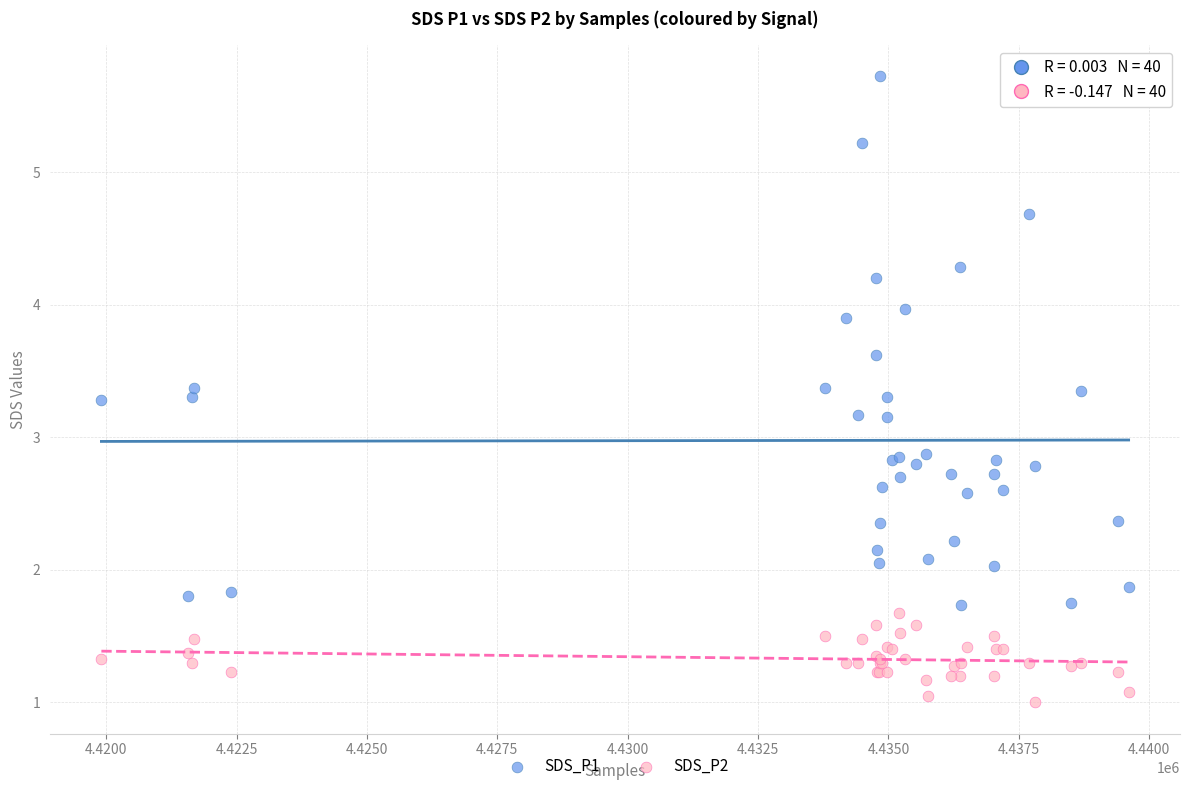

Which series has the widest spread of Y values?

SDS_P1